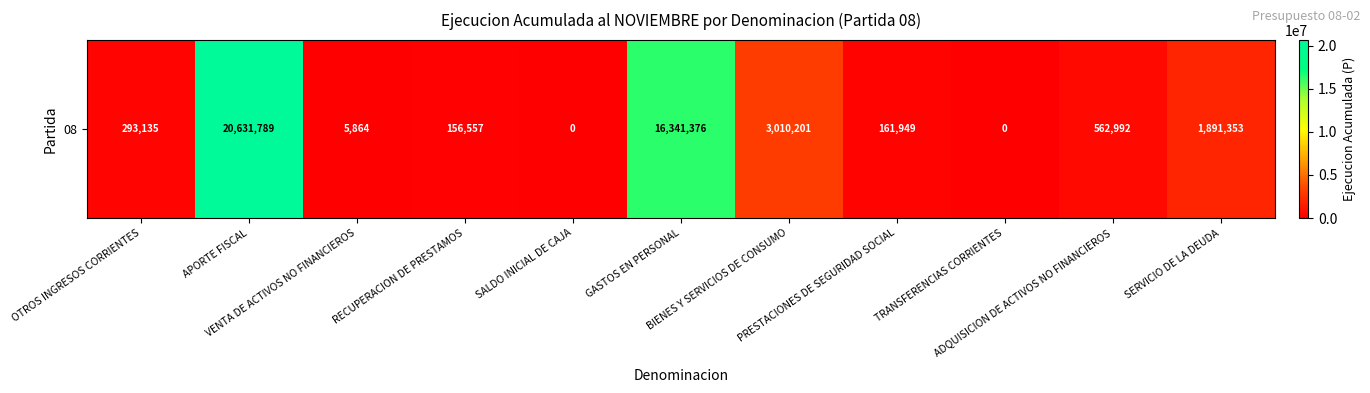

Which category has the highest value across all series?

APORTE FISCAL